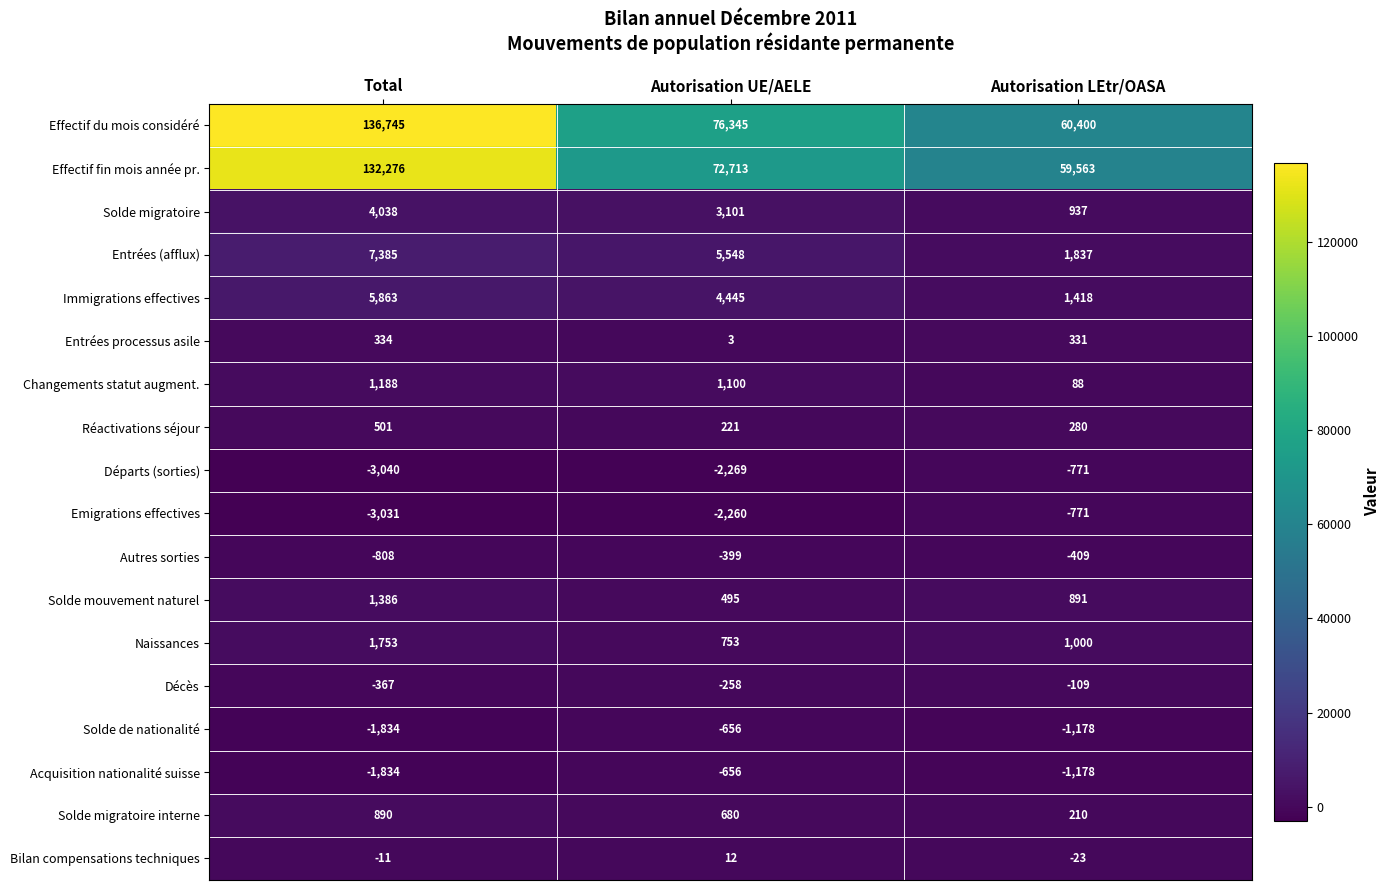

Rank the categories by Immigrations effectives value from lowest to highest.

Autorisation LEtr/OASA, Autorisation UE/AELE, Total